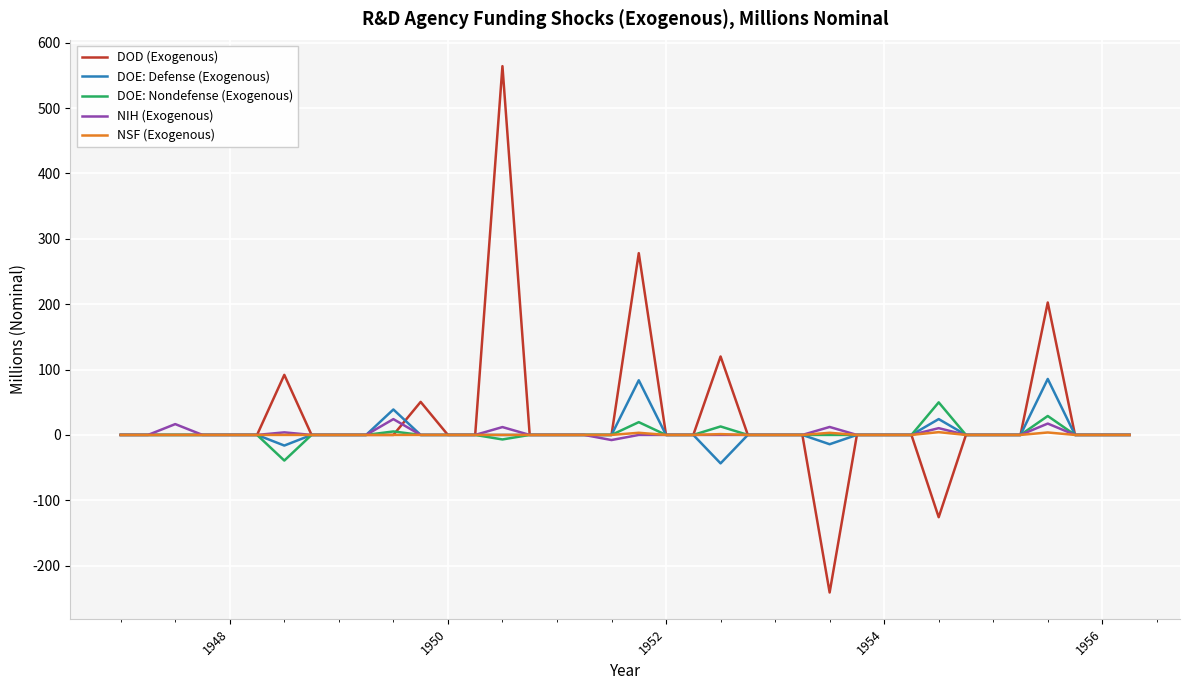

What is the highest value of the NIH (Exogenous) series?

24.2